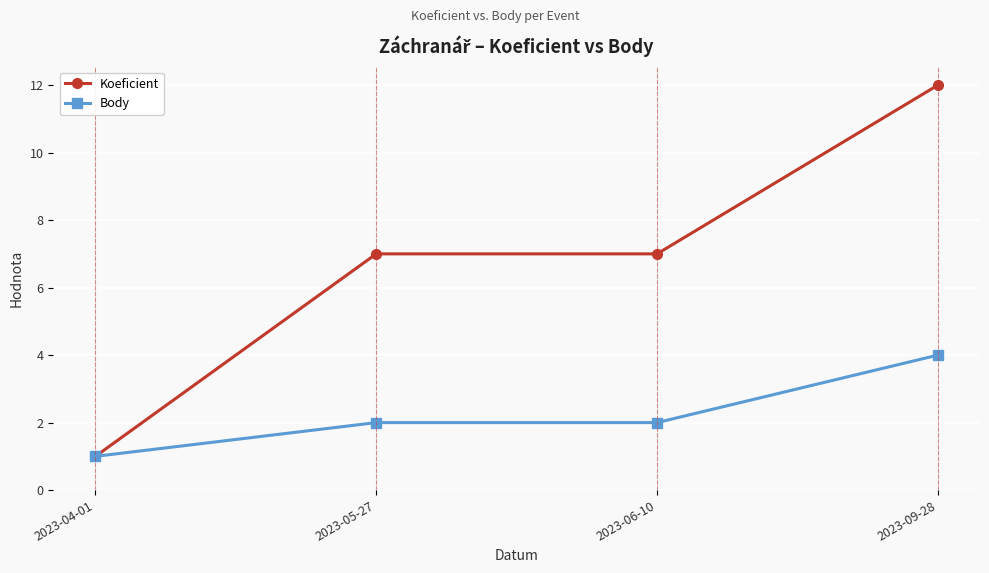

At which label does Koeficient reach its minimum?

2023-04-01